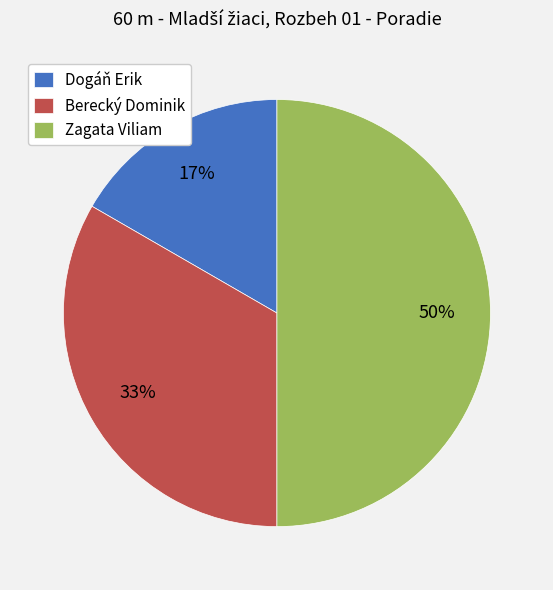

Combined, do Berecký Dominik and Zagata Viliam account for over 50%?

Yes